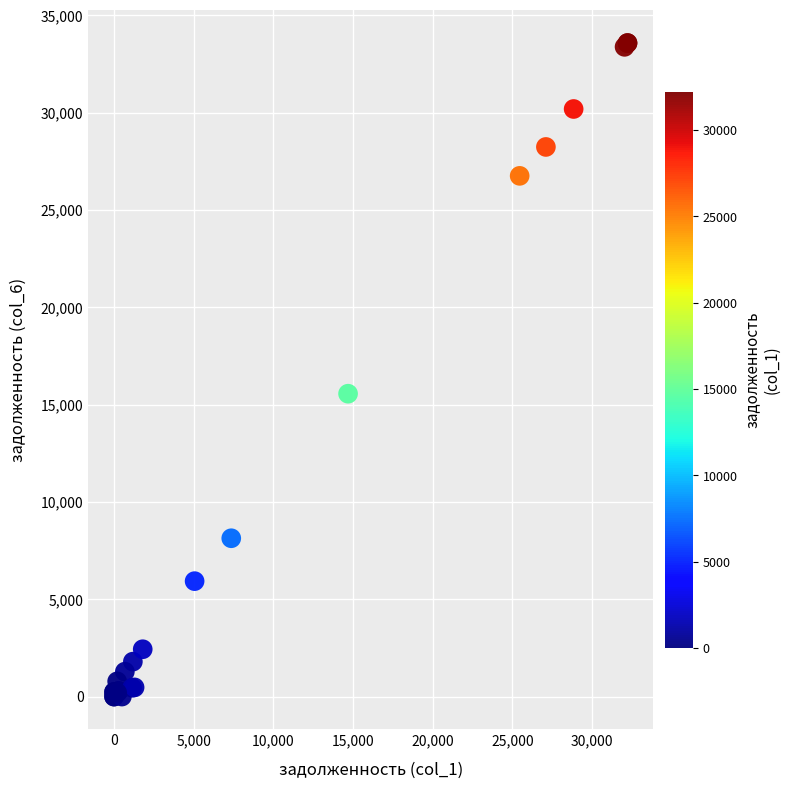

What Y value in the scatter plot is closest to 16784?

15557.5